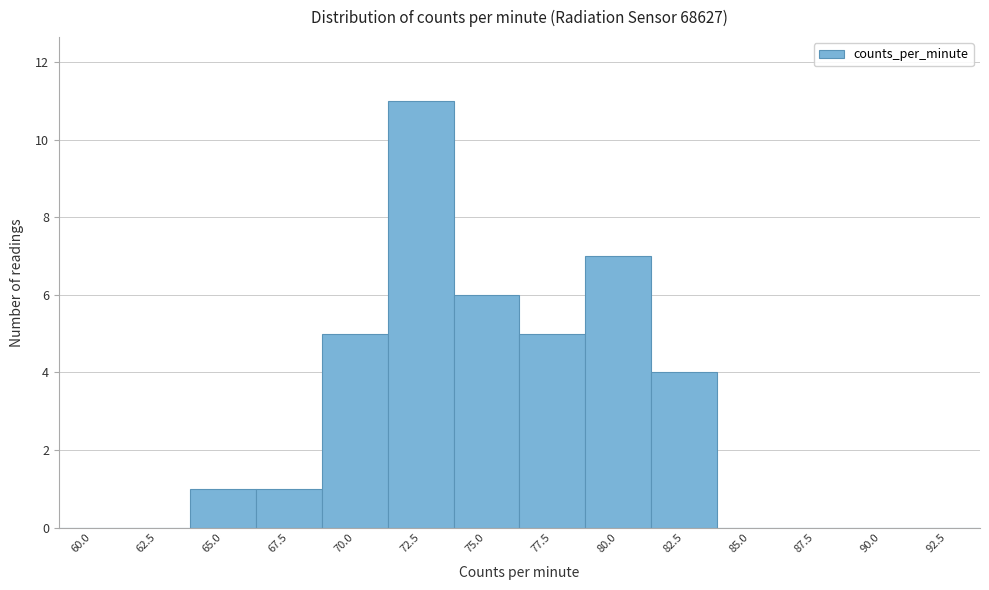

Reading left to right, transcribe all the data shown in this chart.

60.0=0	62.5=0	65.0=1	67.5=1	70.0=5	72.5=11	75.0=6	77.5=5	80.0=7	82.5=4	85.0=0	87.5=0	90.0=0	92.5=0